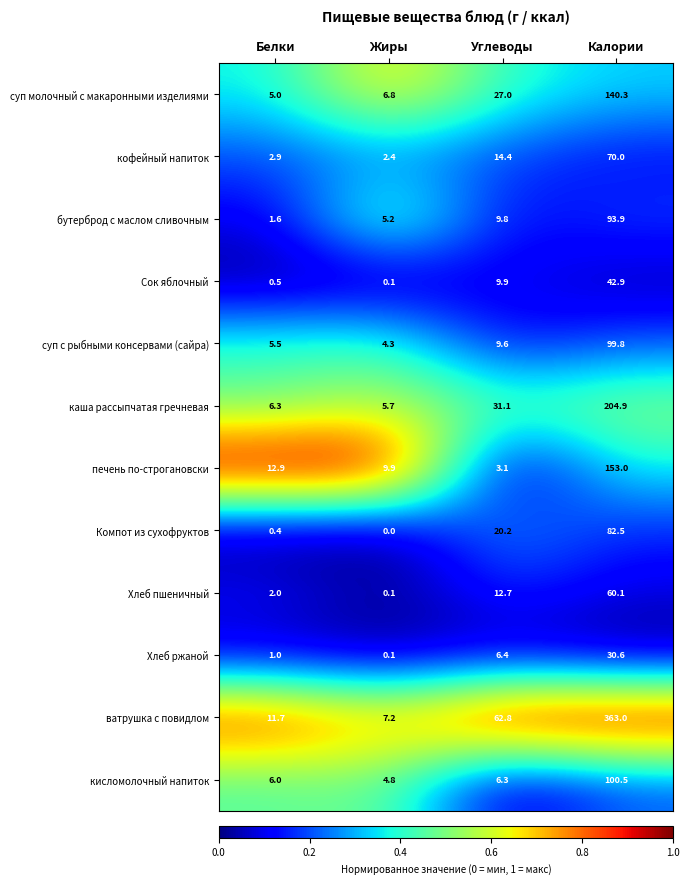

The value of каша рассыпчатая гречневая at Жиры is 5.7. True or false?

True